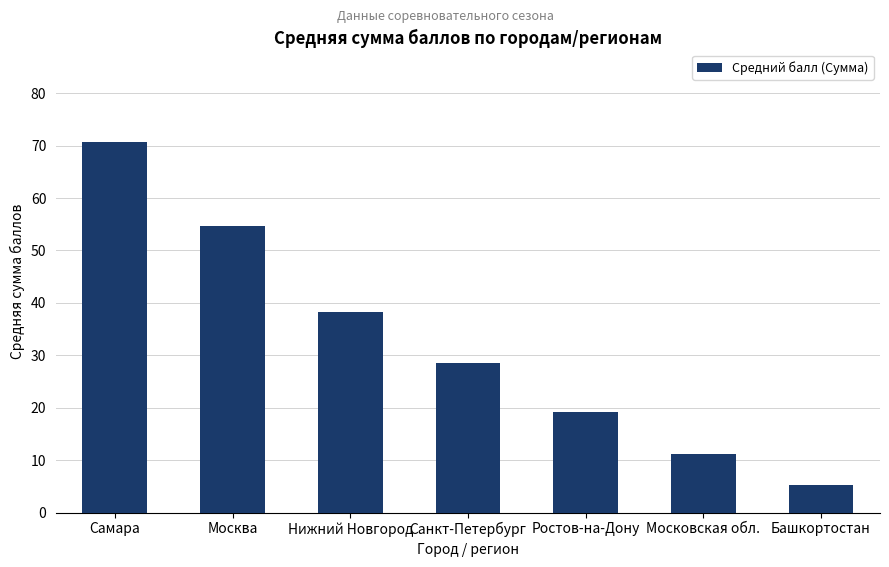

Where is the data nearest to the value 37?

Нижний Новгород